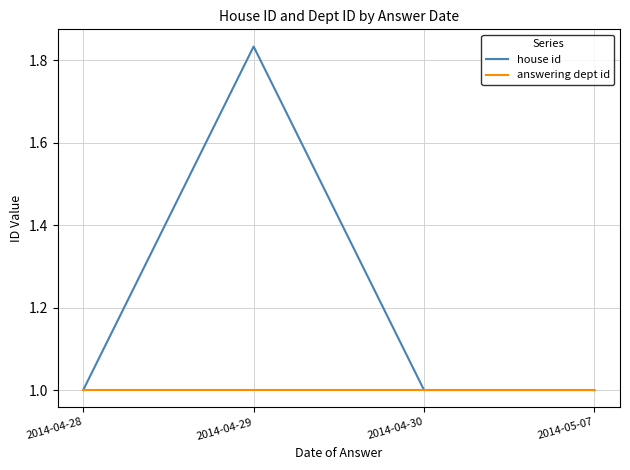

How many distinct data groups are displayed?

2